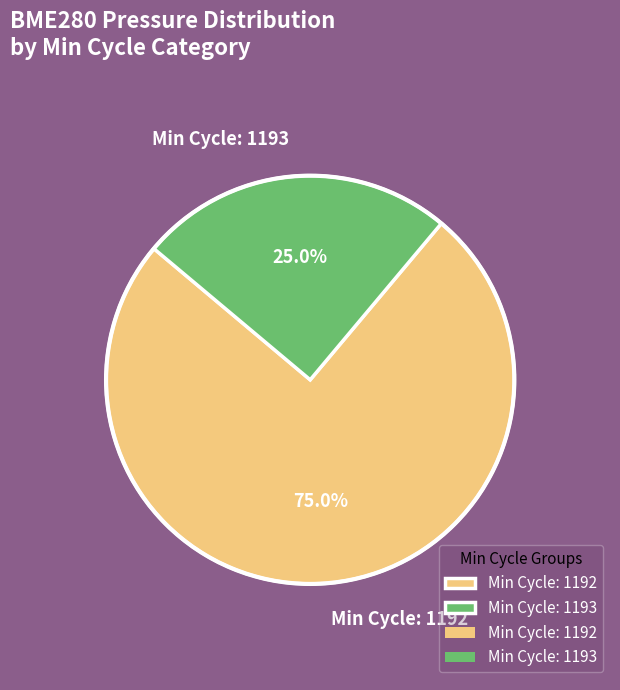

What is the largest slice in the pie chart?

Min Cycle: 1192